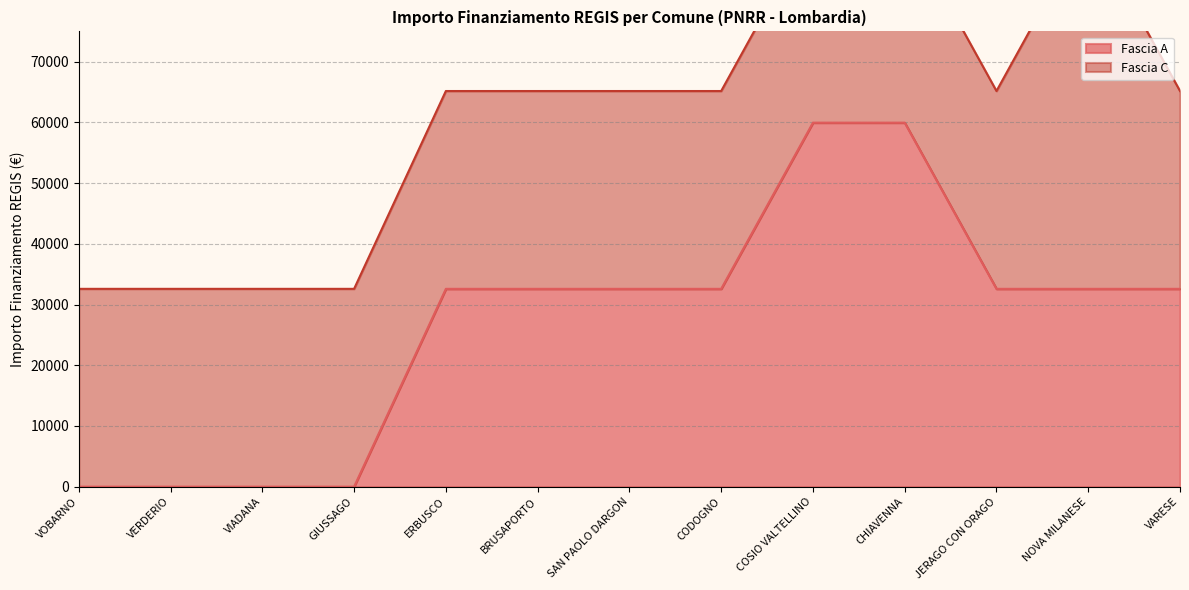

What is the label of the 8th point from the right?

BRUSAPORTO